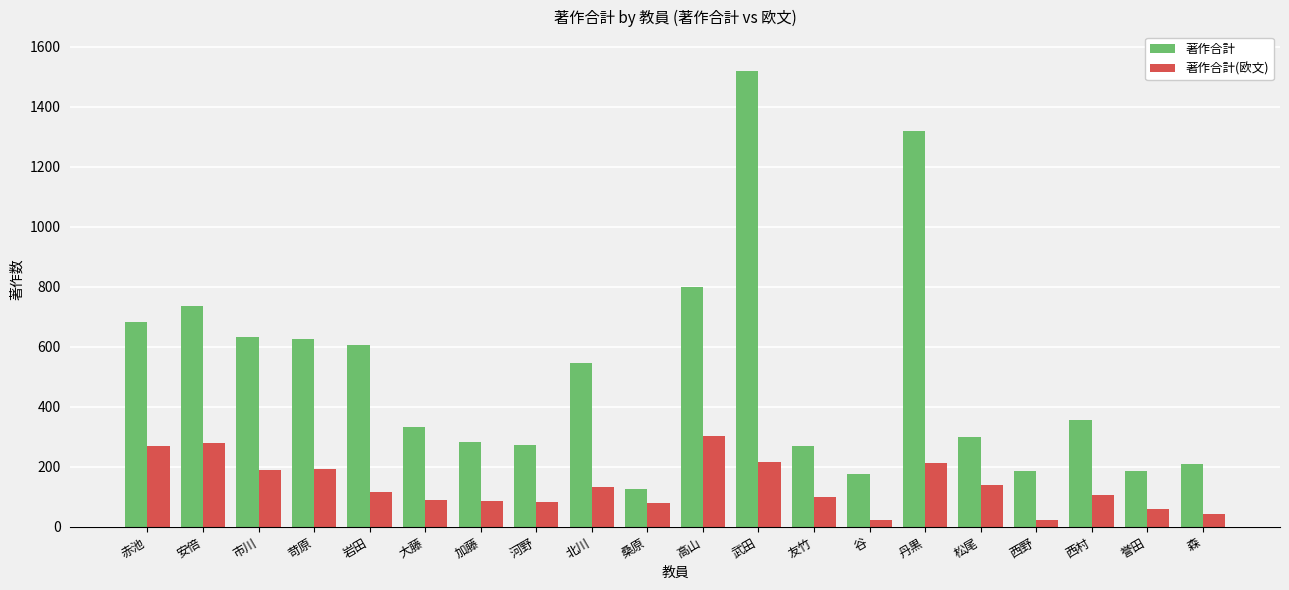

Rank the series by their maximum value, from highest to lowest.

著作合計, 著作合計(欧文)